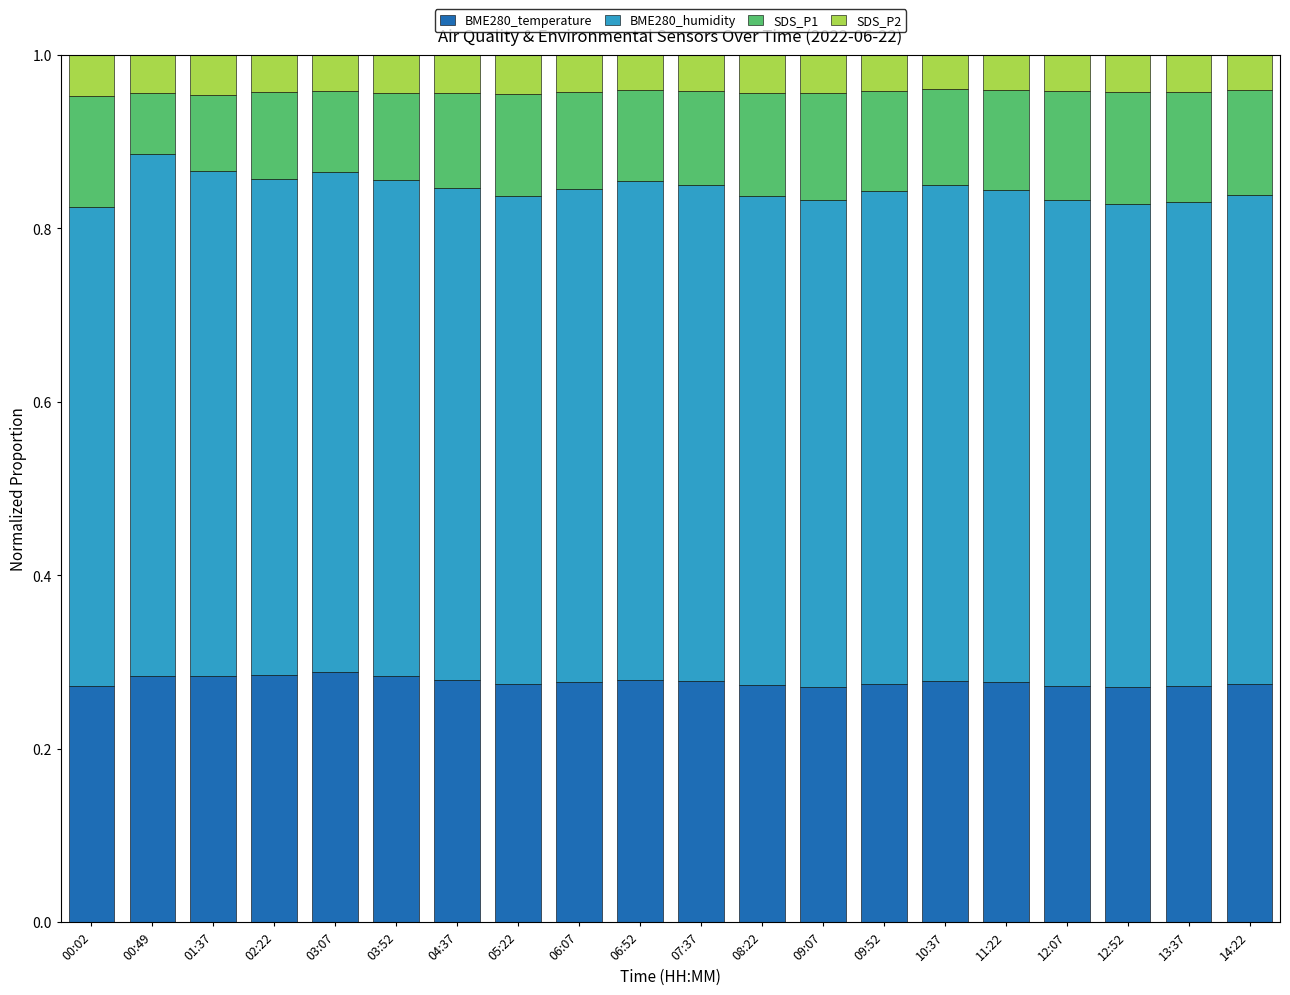

Where is BME280_humidity nearest to the value 0?

00:02